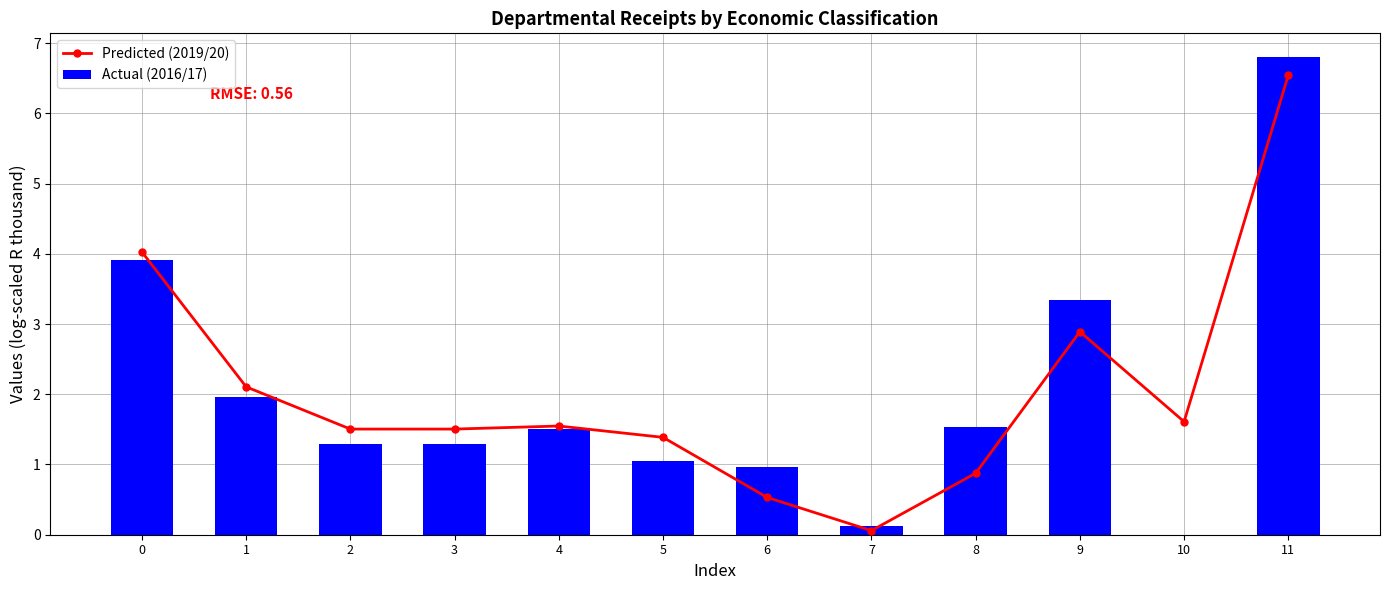

Are the bars horizontal?

No